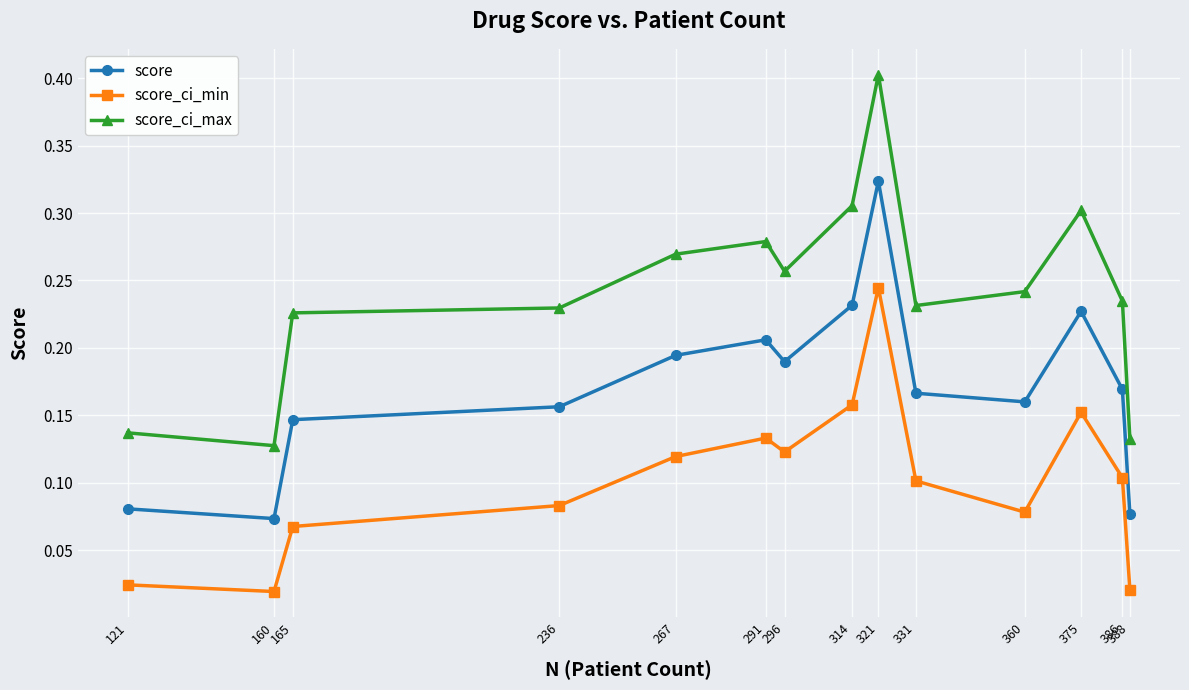

True or false: score_ci_max and score_ci_min cross at least once.

False